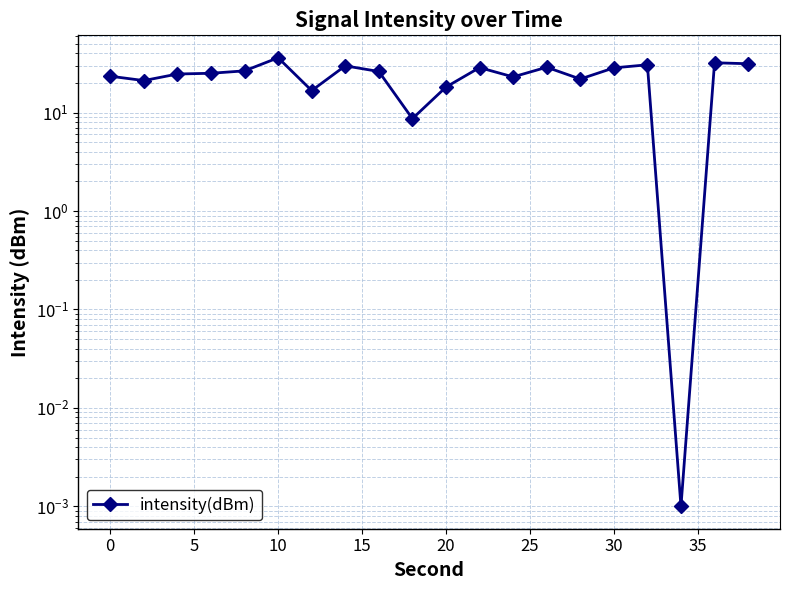

Reading right to left, what are all the values shown in this chart?

31.4	32.1	0.0	30.6	28.5	21.9	28.9	23.1	28.7	18.2	8.7	26.2	29.9	16.7	36.1	26.6	25.1	24.7	21.2	23.4